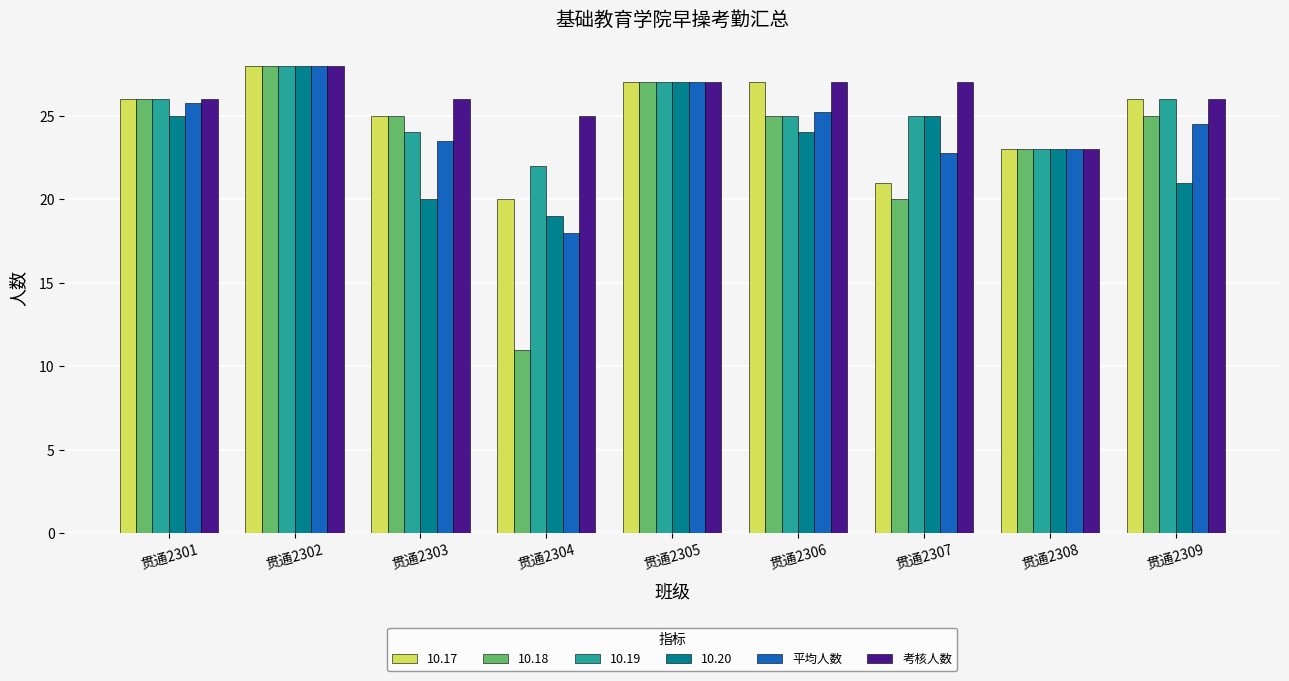

What is the total value across all series at 贯通2305?

162.0